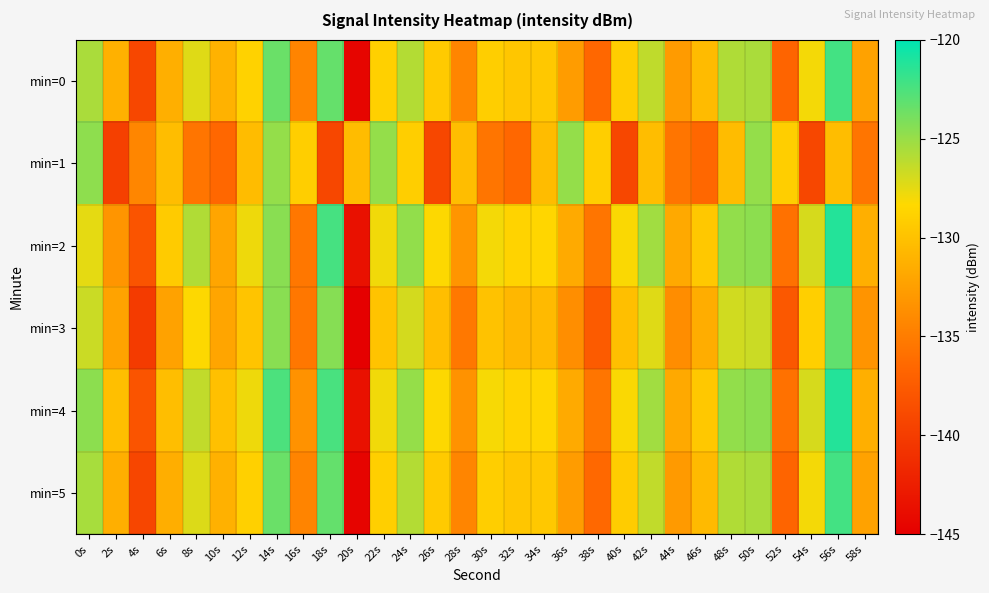

Reading left to right, what are all the values shown in this chart?

min=0: 0s=-125.6	2s=-131.2	4s=-139.1	6s=-131.3	8s=-127.3	10s=-131.1	12s=-128.8	14s=-123.5	16s=-134.4	18s=-123.4	20s=-144.6	22s=-128.9	24s=-125.9	26s=-129.3	28s=-134.4	30s=-129.1	32s=-129.7	34s=-129.5	36s=-132.7	38s=-136.5	40s=-129.2	42s=-126.3	44s=-132.8	46s=-130.5	48s=-125.8	50s=-125.6	52s=-136.8	54s=-128.0	56s=-122.2	58s=-132.3
min=1: 0s=-124.7	2s=-139.7	4s=-134.3	6s=-130.3	8s=-135.5	10s=-136.6	12s=-130.4	14s=-124.9	16s=-129.1	18s=-139.1	20s=-130.4	22s=-124.9	24s=-129.1	26s=-139.1	28s=-130.3	30s=-135.5	32s=-136.6	34s=-130.4	36s=-124.9	38s=-129.1	40s=-139.1	42s=-130.3	44s=-135.5	46s=-136.6	48s=-130.4	50s=-124.9	52s=-129.1	54s=-139.1	56s=-130.3	58s=-135.5
min=2: 0s=-127.5	2s=-133.2	4s=-138.1	6s=-129.3	8s=-125.8	10s=-132.1	12s=-127.8	14s=-124.5	16s=-135.4	18s=-122.3	20s=-143.5	22s=-127.9	24s=-124.8	26s=-128.3	28s=-133.2	30s=-128.0	32s=-128.7	34s=-128.5	36s=-131.7	38s=-135.5	40s=-128.2	42s=-125.3	44s=-131.8	46s=-129.5	48s=-124.8	50s=-124.6	52s=-135.8	54s=-127.0	56s=-121.2	58s=-131.3
min=3: 0s=-126.6	2s=-132.2	4s=-140.1	6s=-132.3	8s=-128.3	10s=-132.1	12s=-129.8	14s=-124.5	16s=-135.4	18s=-124.4	20s=-145.5	22s=-129.9	24s=-126.9	26s=-130.3	28s=-135.3	30s=-130.0	32s=-130.7	34s=-130.5	36s=-133.7	38s=-137.5	40s=-130.2	42s=-127.3	44s=-133.8	46s=-131.5	48s=-126.8	50s=-126.6	52s=-137.8	54s=-129.0	56s=-123.2	58s=-133.3
min=4: 0s=-124.6	2s=-130.2	4s=-138.1	6s=-130.3	8s=-126.3	10s=-130.1	12s=-127.8	14s=-122.5	16s=-133.4	18s=-122.4	20s=-143.5	22s=-127.9	24s=-124.9	26s=-128.3	28s=-133.4	30s=-128.1	32s=-128.7	34s=-128.5	36s=-131.7	38s=-135.5	40s=-128.2	42s=-125.3	44s=-131.8	46s=-129.5	48s=-124.8	50s=-124.6	52s=-135.8	54s=-127.0	56s=-121.2	58s=-131.3
min=5: 0s=-125.5	2s=-131.3	4s=-139.2	6s=-131.4	8s=-127.2	10s=-131.2	12s=-128.9	14s=-123.5	16s=-134.5	18s=-123.3	20s=-144.6	22s=-129.0	24s=-125.9	26s=-129.4	28s=-134.4	30s=-129.1	32s=-129.7	34s=-129.5	36s=-132.7	38s=-136.5	40s=-129.2	42s=-126.3	44s=-132.8	46s=-130.5	48s=-125.8	50s=-125.6	52s=-136.8	54s=-128.0	56s=-122.2	58s=-132.3